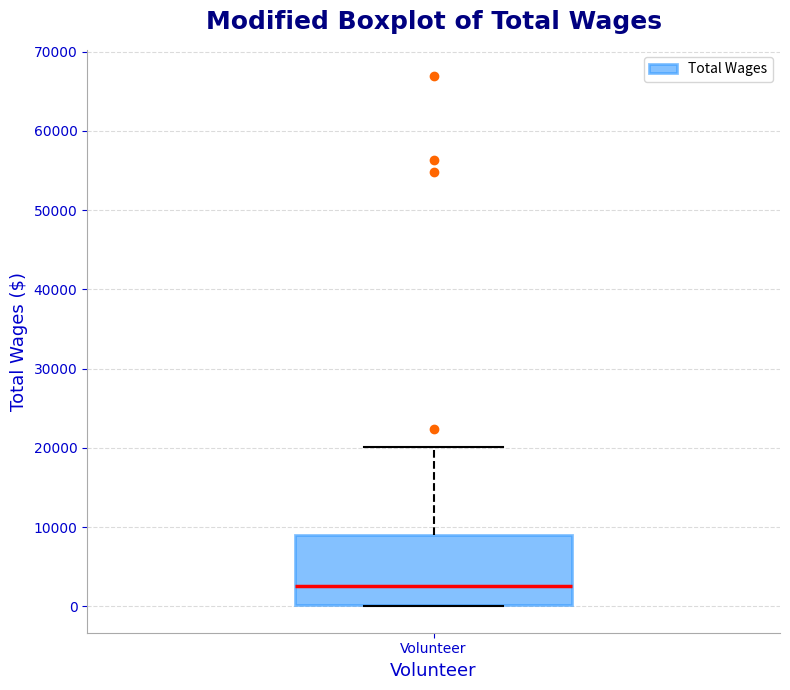

Where is the upper edge of the box for Volunteer on the y-axis? The values are not printed on the chart, so give them approximately, as read against the axis.

9000